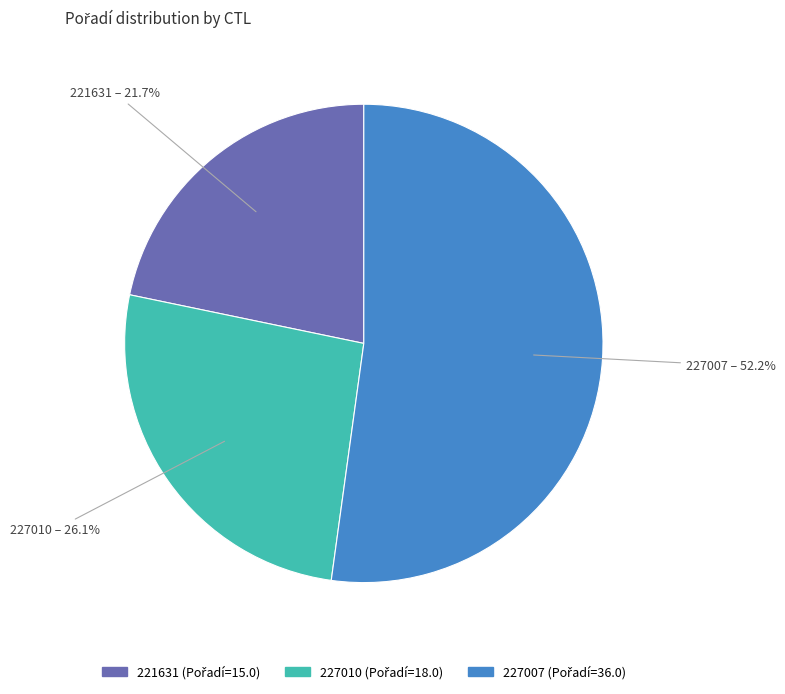

Which slice is the smallest?

221631